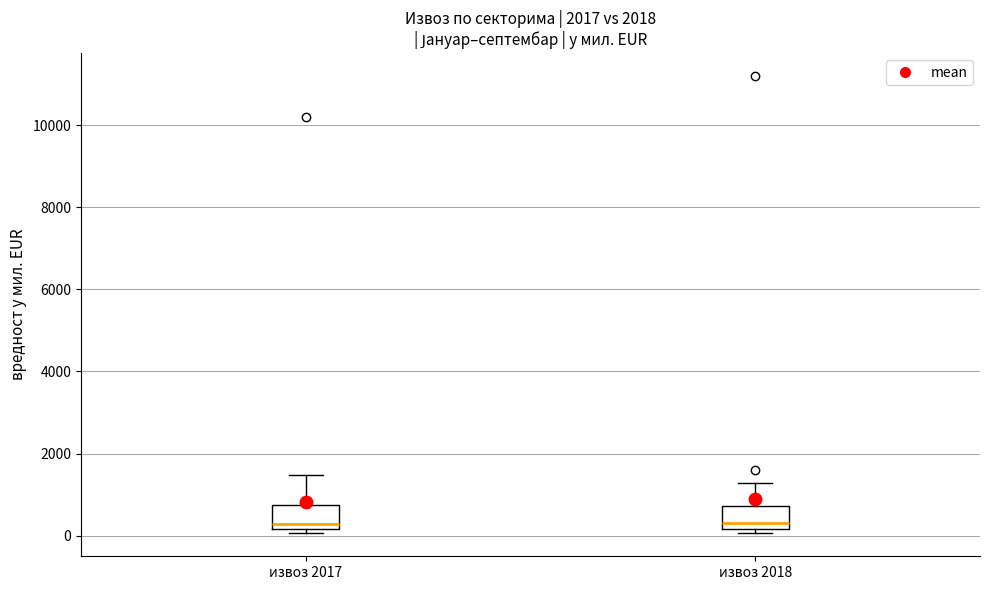

Where is the lower edge of the box for извоз 2017 on the y-axis? The values are not printed on the chart, so give them approximately, as read against the axis.

200